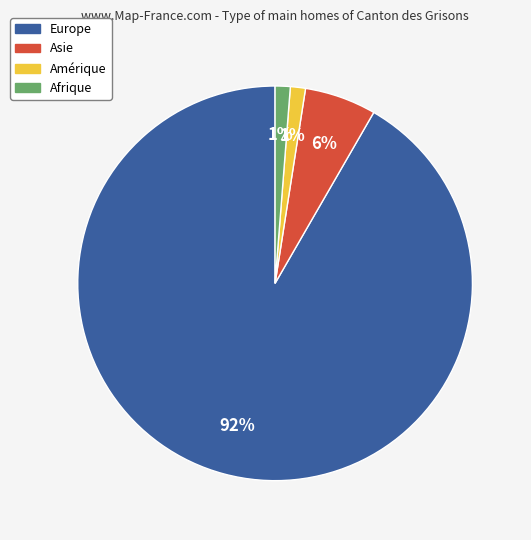

Is there a majority slice in this chart?

Yes